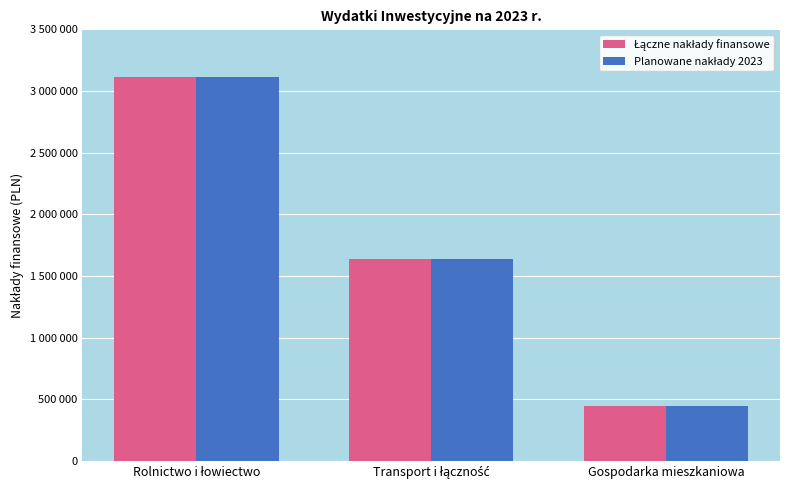

Does the chart contain any negative values?

No